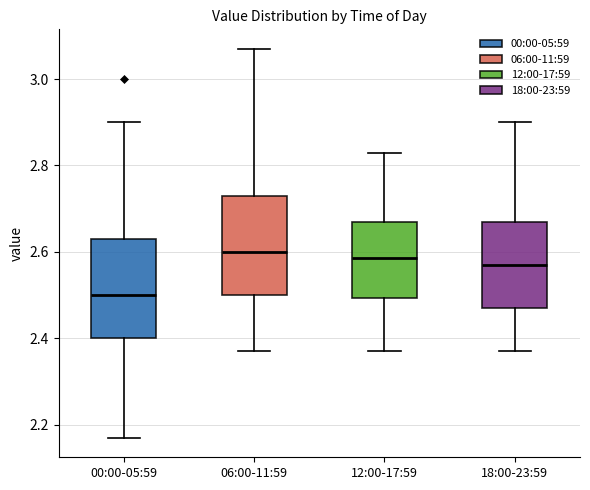

Where does the upper whisker of the box for 06:00-11:59 end on the y-axis? The values are not printed on the chart, so give them approximately, as read against the axis.

3.08